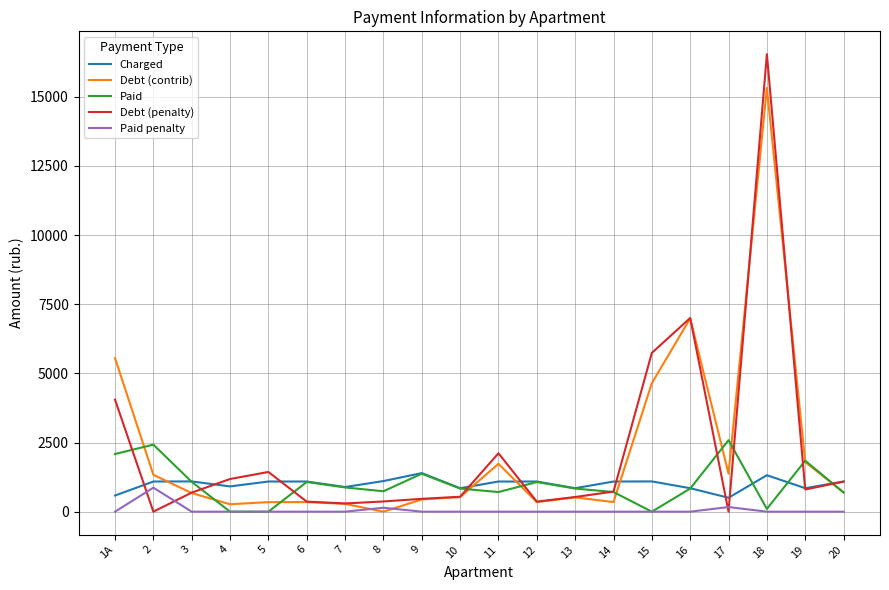

What are all the series names shown in the legend?

Charged, Debt (contrib), Paid, Debt (penalty), Paid penalty